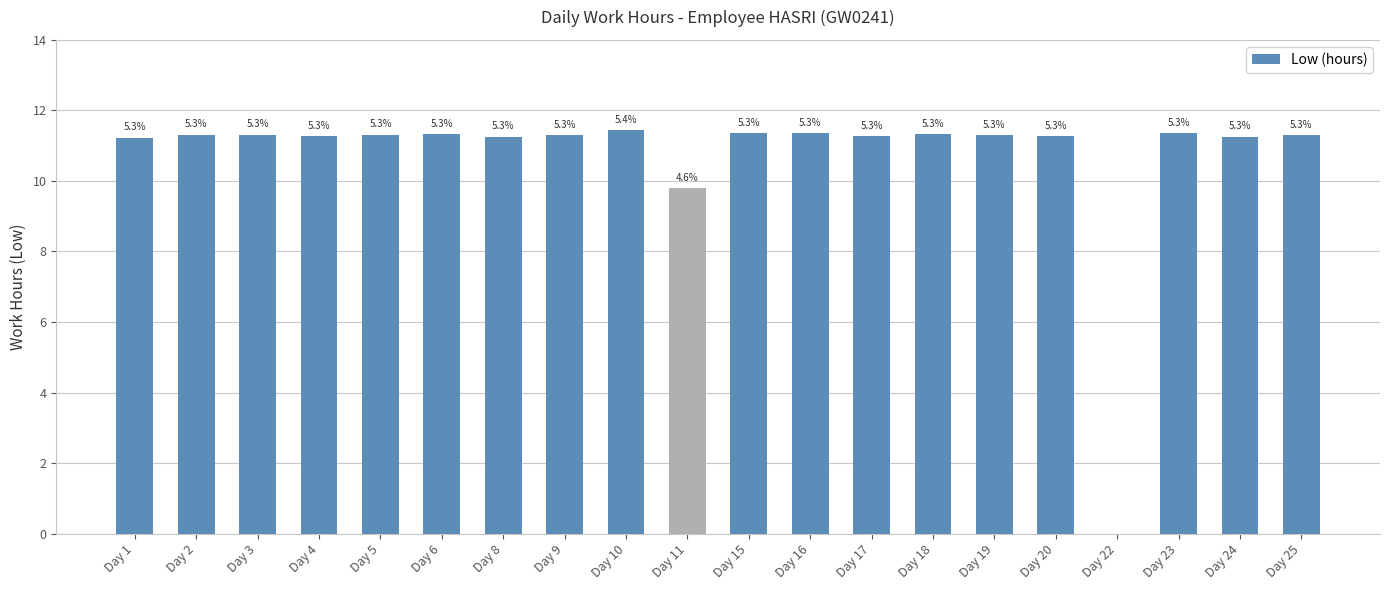

Are the bars horizontal?

No